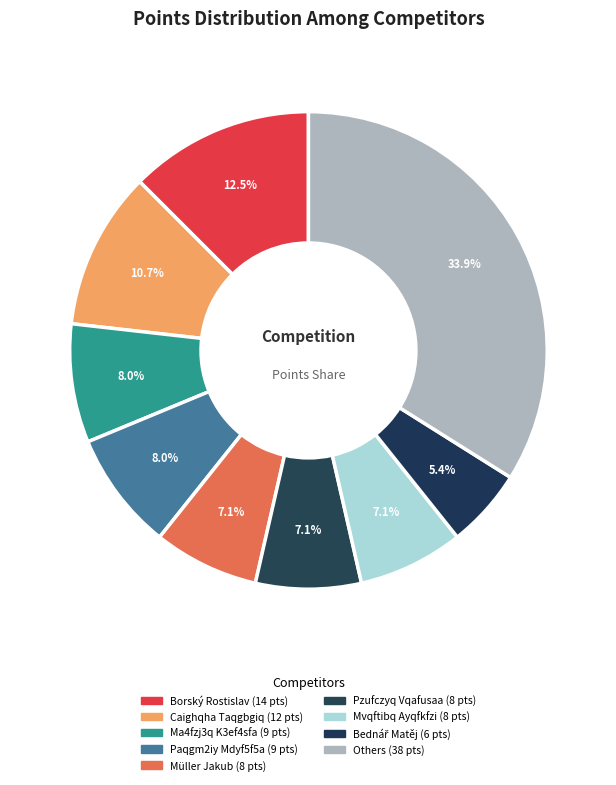

Count the number of slices in the pie.

9